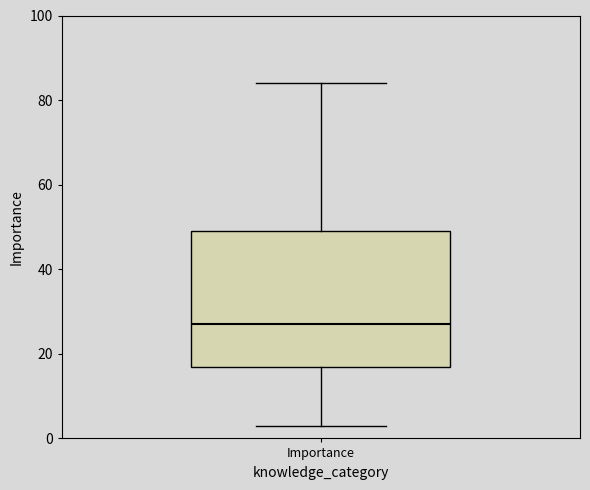

Read this box plot against the y-axis: the position of the median line, the range covered by the box, and the ends of both whiskers. The values are not printed on the chart, so give them approximately, as read against the axis.

median 28, box 18 to 50, whiskers 4 to 84